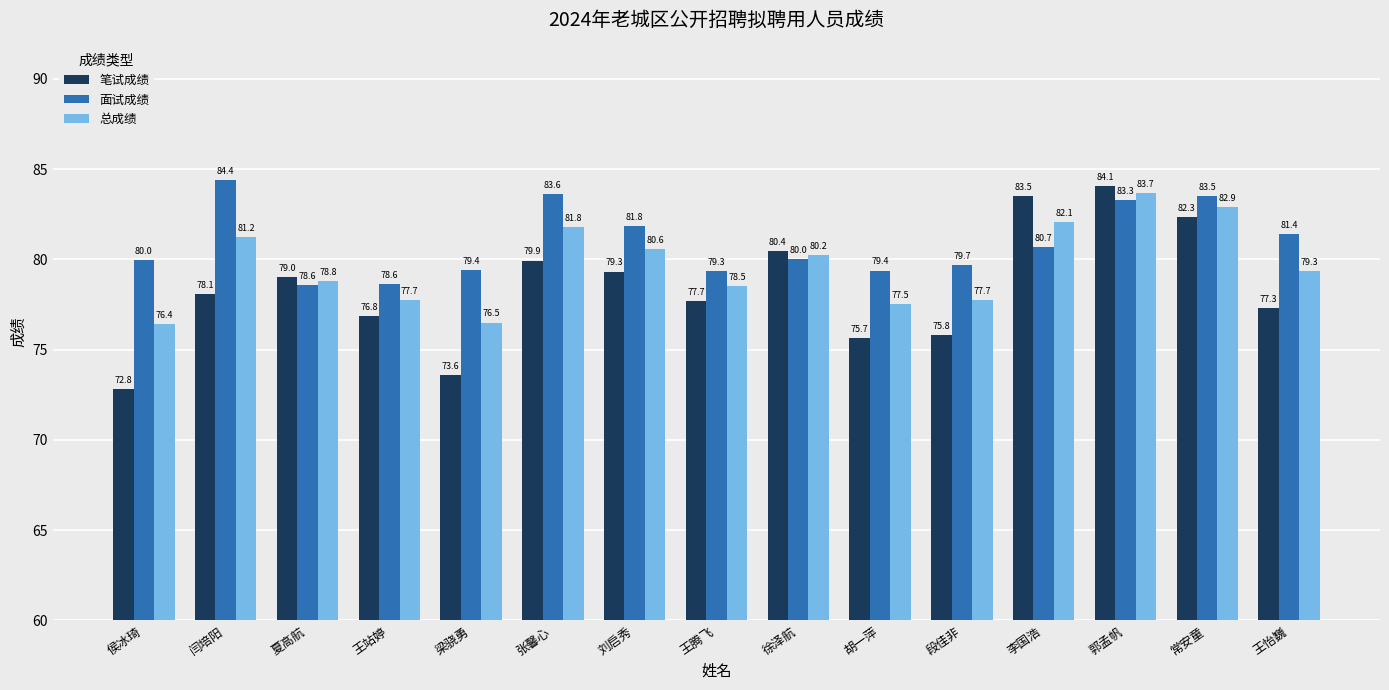

What is the spread (max minus min) of values at 段佳非?

3.9